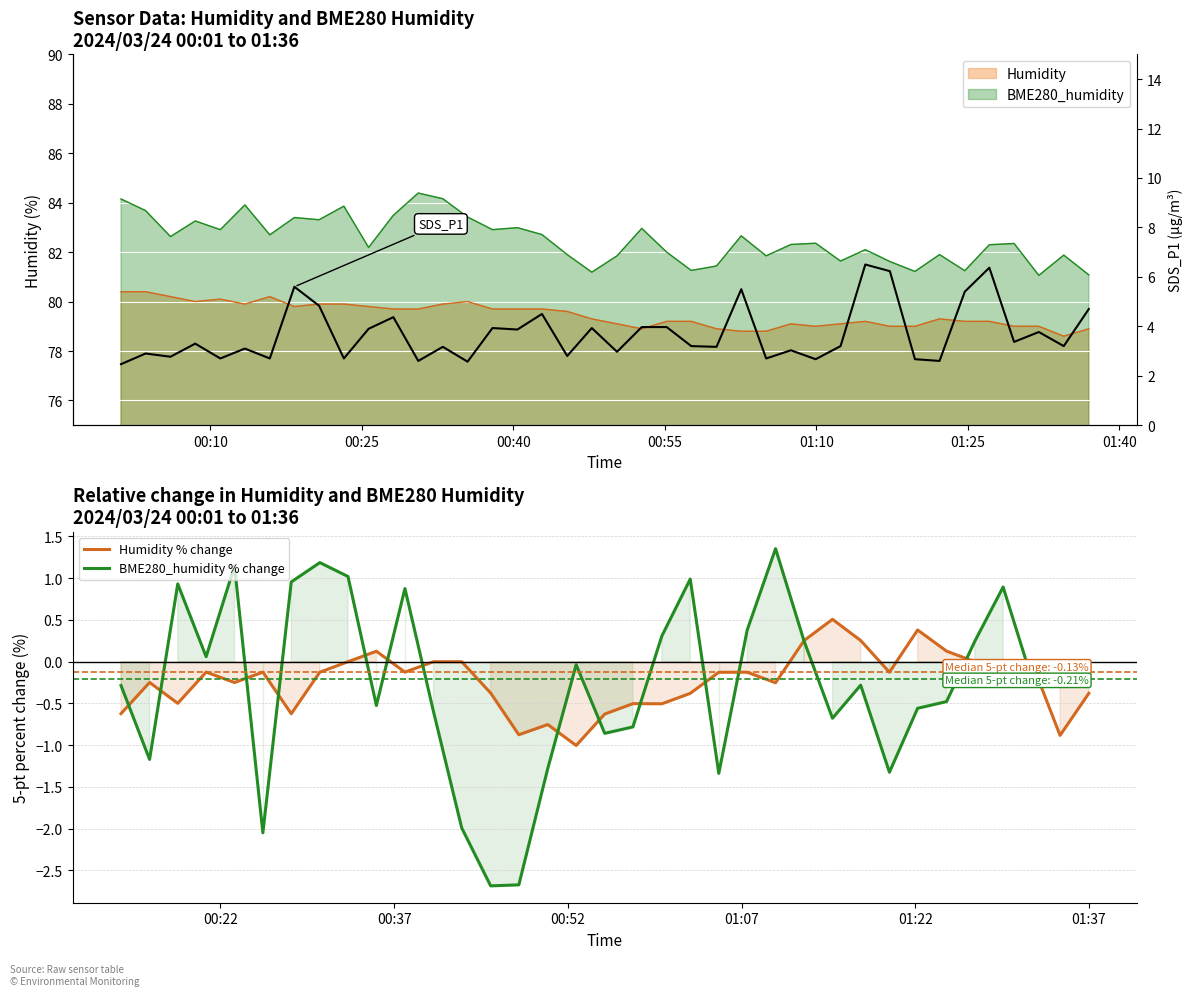

Is it true that BME280_humidity equals 82.3 at 2024/03/24 01:07:29?

True